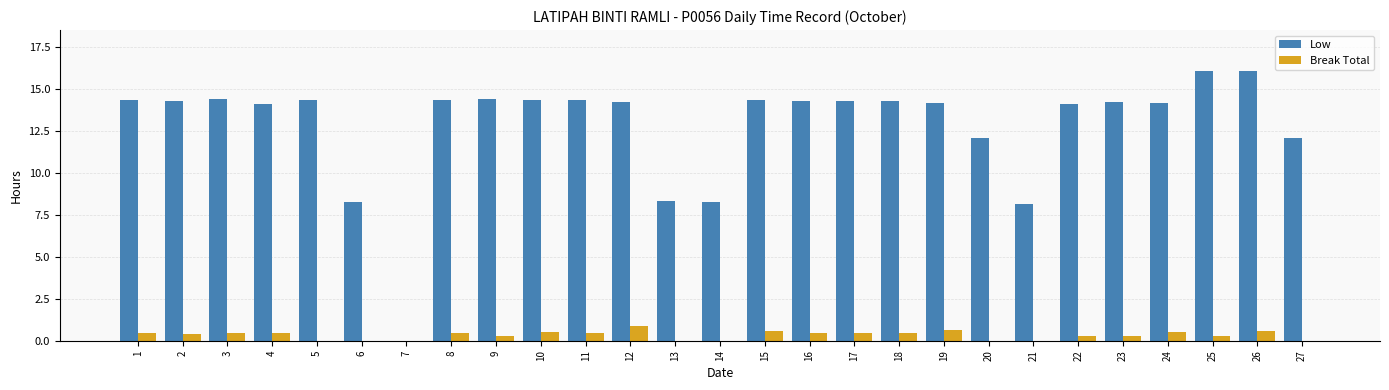

Which series changed the most between 9 and 26?

Low